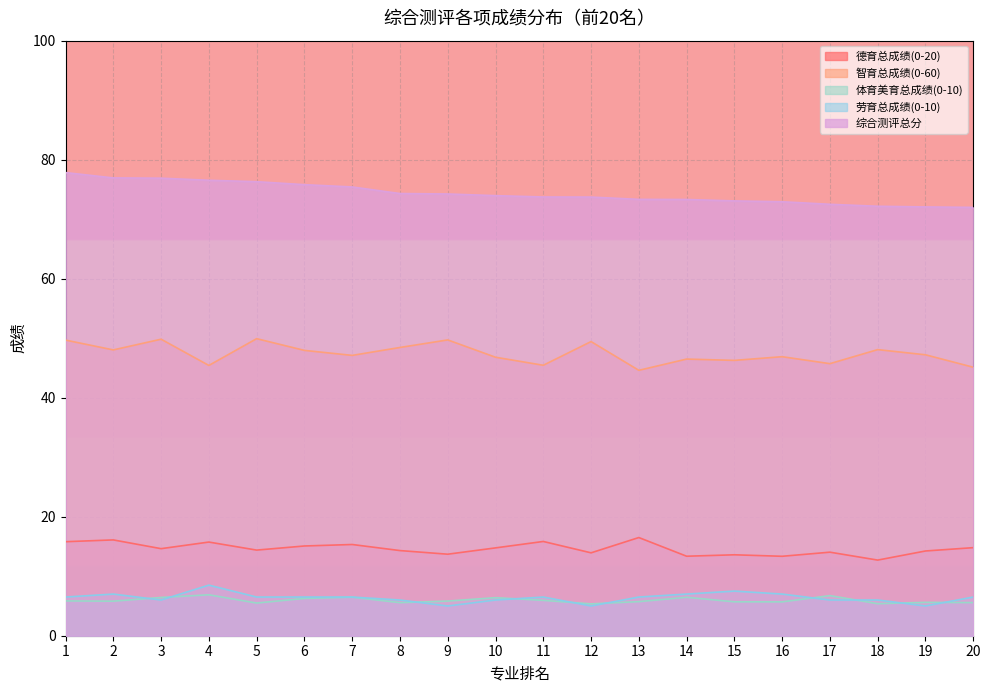

Which series has the widest spread of values?

综合测评总分